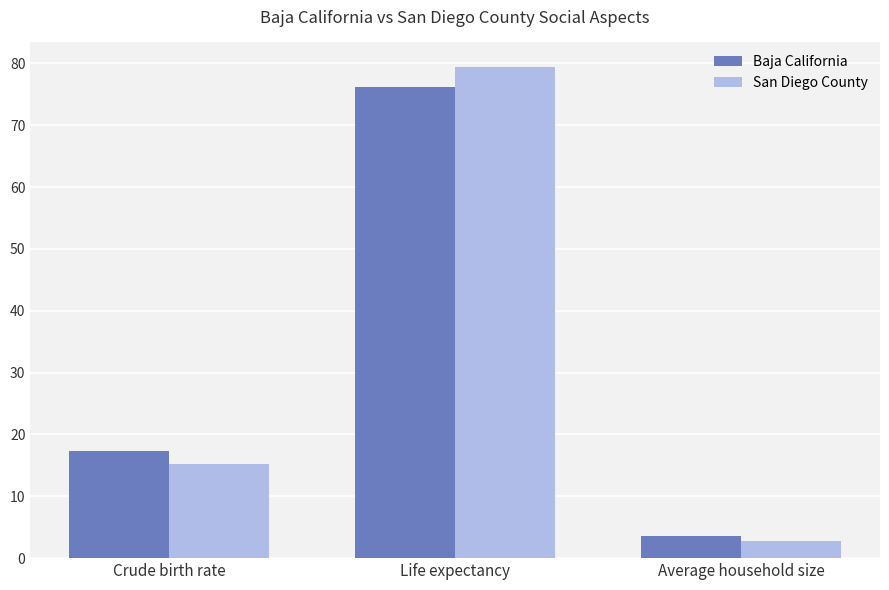

What is the approximate value of Baja California at Average household size?

3.6